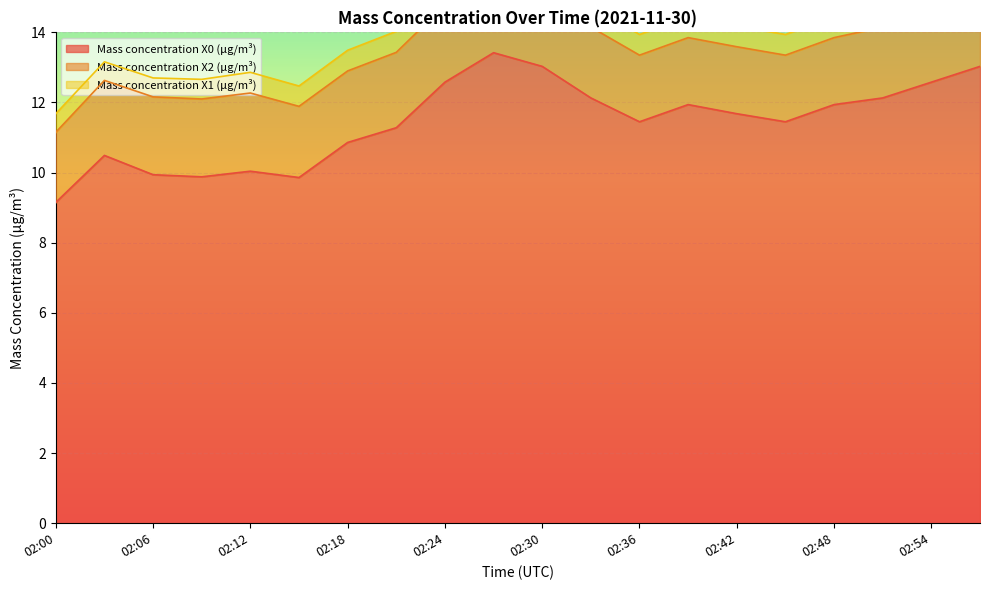

Reading left to right, extract all data points from this chart.

Mass concentration X0 (μg/m³): 02:00=9.2	02:03=10.5	02:06=9.9	02:09=9.9	02:12=10.0	02:15=9.9	02:18=10.9	02:21=11.3	02:24=12.6	02:27=13.4	02:30=13.0	02:33=12.1	02:36=11.4	02:39=11.9	02:42=11.7	02:45=11.4	02:48=11.9	02:51=12.1	02:54=12.6	02:57=13.0
Mass concentration X2 (μg/m³): 02:00=2.0	02:03=2.1	02:06=2.2	02:09=2.2	02:12=2.2	02:15=2.0	02:18=2.0	02:21=2.1	02:24=2.2	02:27=2.2	02:30=2.2	02:33=2.0	02:36=1.9	02:39=1.9	02:42=1.9	02:45=1.9	02:48=1.9	02:51=2.0	02:54=2.2	02:57=2.2
Mass concentration X1 (μg/m³): 02:00=0.5	02:03=0.5	02:06=0.5	02:09=0.6	02:12=0.6	02:15=0.6	02:18=0.6	02:21=0.6	02:24=0.6	02:27=0.6	02:30=0.6	02:33=0.6	02:36=0.6	02:39=0.6	02:42=0.6	02:45=0.6	02:48=0.6	02:51=0.6	02:54=0.6	02:57=0.6